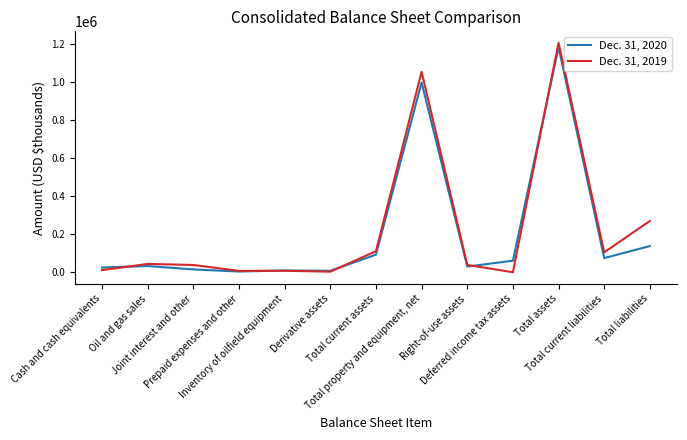

Where is Dec. 31, 2020 nearest to the value 593193?

Total property and equipment, net